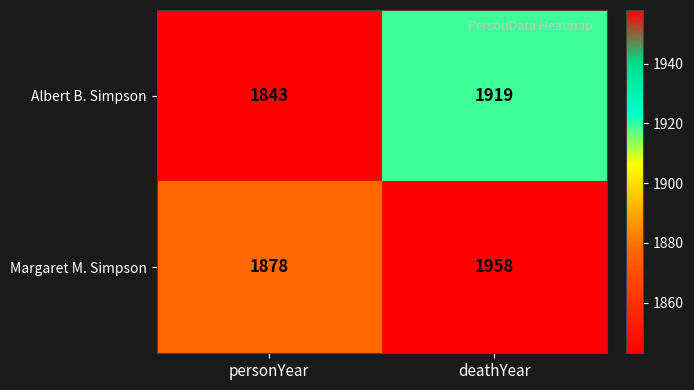

What is the difference between the highest and lowest values at personYear?

35